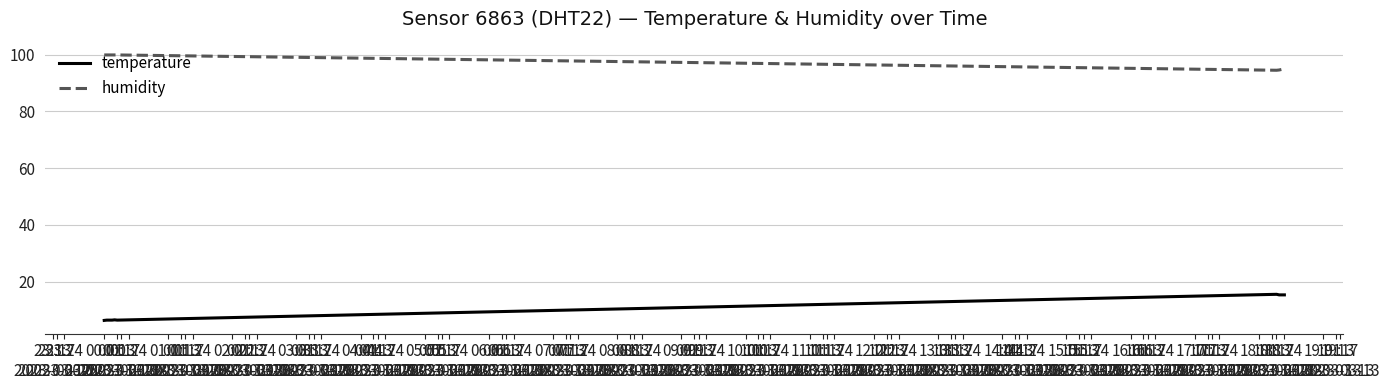

Rank the series by their maximum value, from lowest to highest.

temperature, humidity